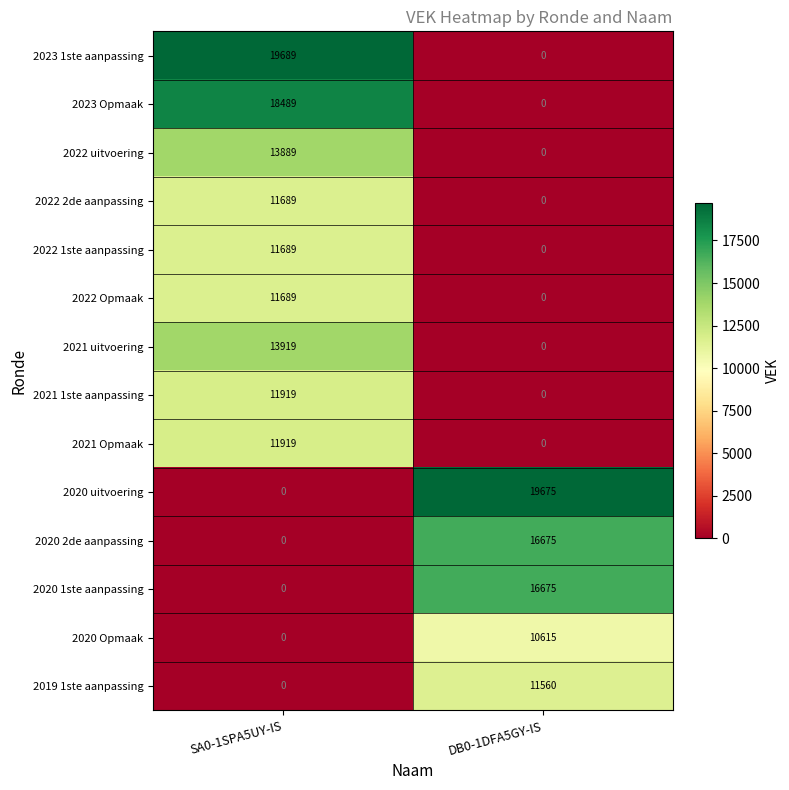

What is the difference between the maximum and minimum values in the 2022 2de aanpassing series?

11689